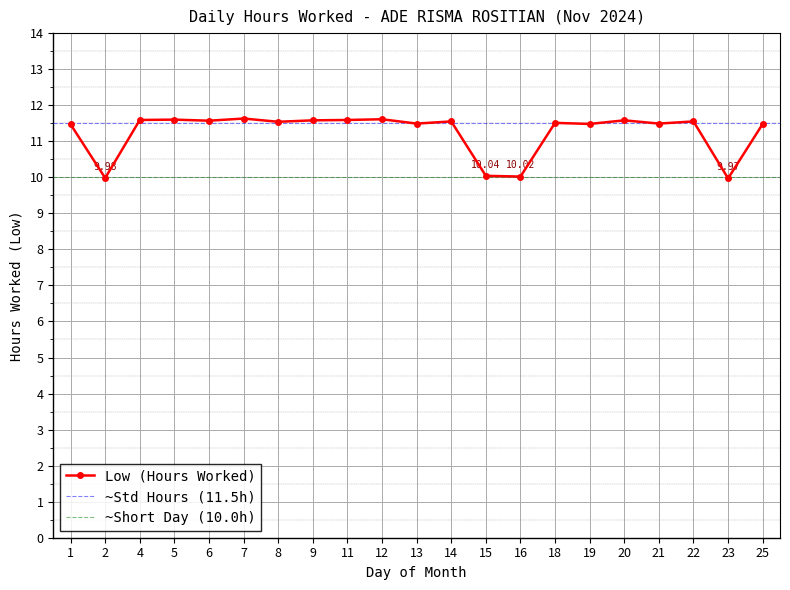

What is the change in value from 2 to 12?

+1.6